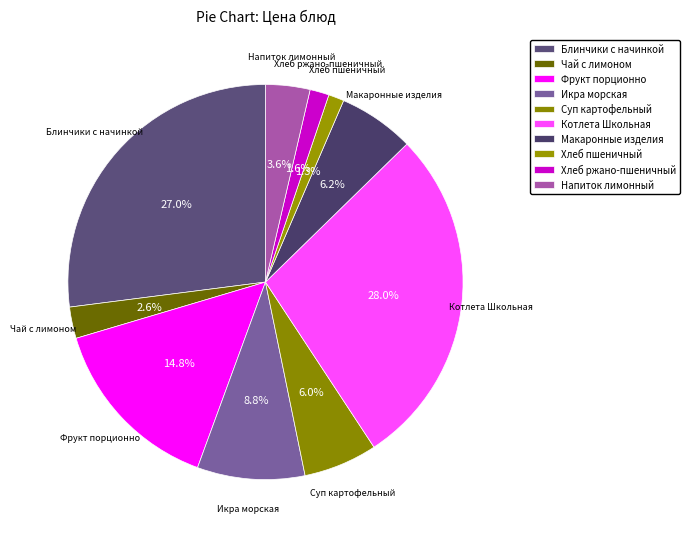

What percentage is NOT represented by Хлеб ржано-пшеничный?

98.4%